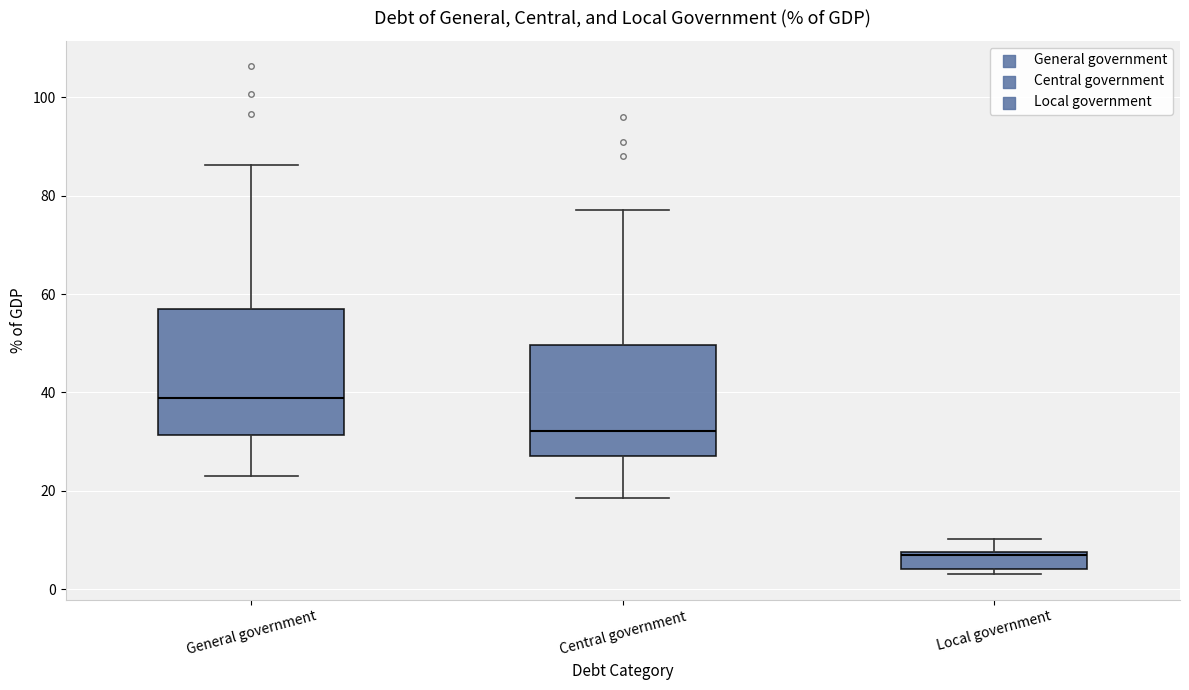

Reading left to right, transcribe this box plot: for each box, give where its median line is, the range the box spans, and where its two whiskers end, as read against the y-axis. The values are not printed on the chart, so give them approximately, as read against the axis.

General government: median 38, box 32 to 56, whiskers 24 to 86
Central government: median 32, box 28 to 50, whiskers 18 to 78
Local government: median 8, box 4 to 8, whiskers 4 (just below the box's lower edge) to 10